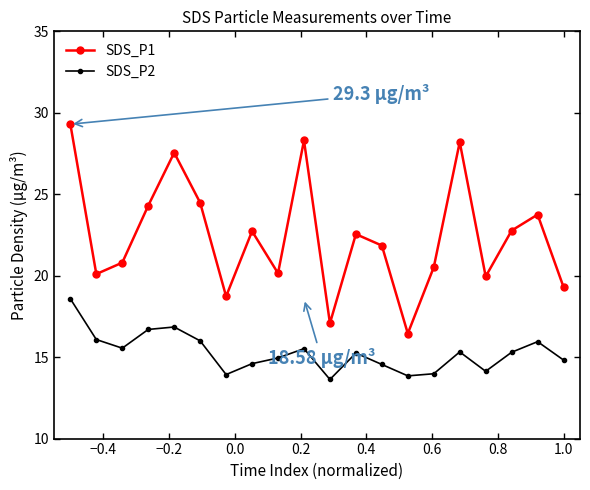

Which series has the widest spread of values?

SDS_P1